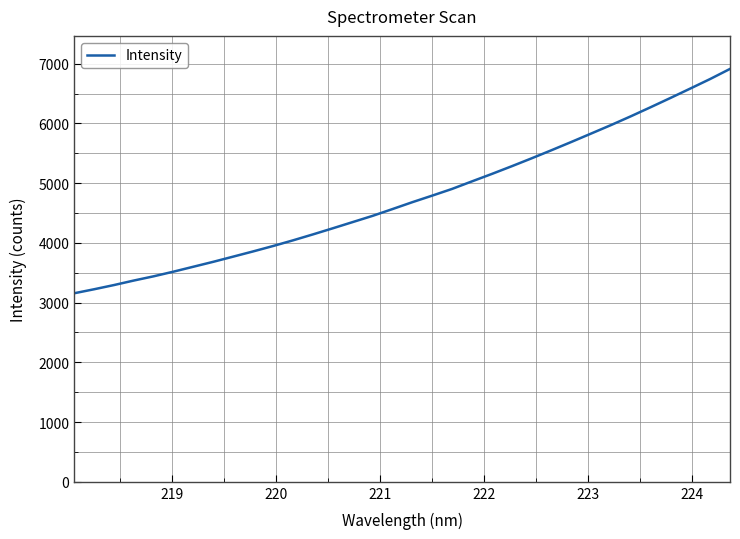

What is the greatest value displayed?

6912.9